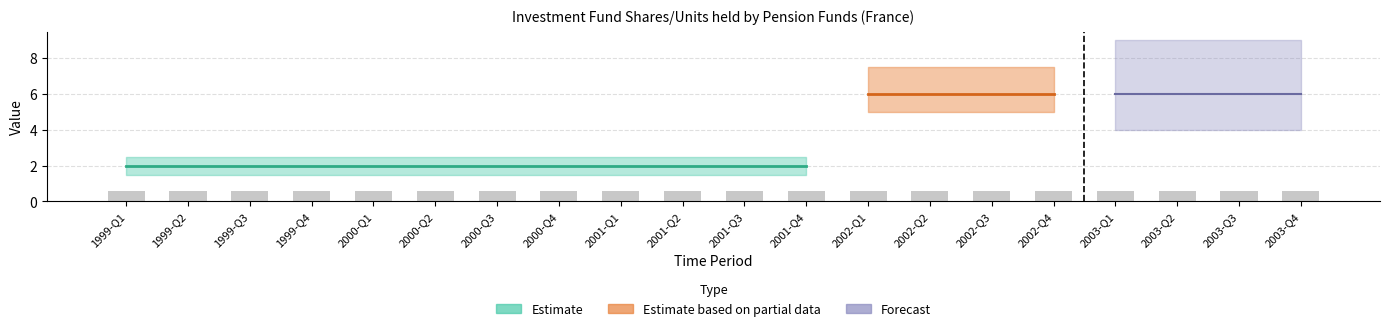

What is the label of the 18th bar from the right?

1999-Q3